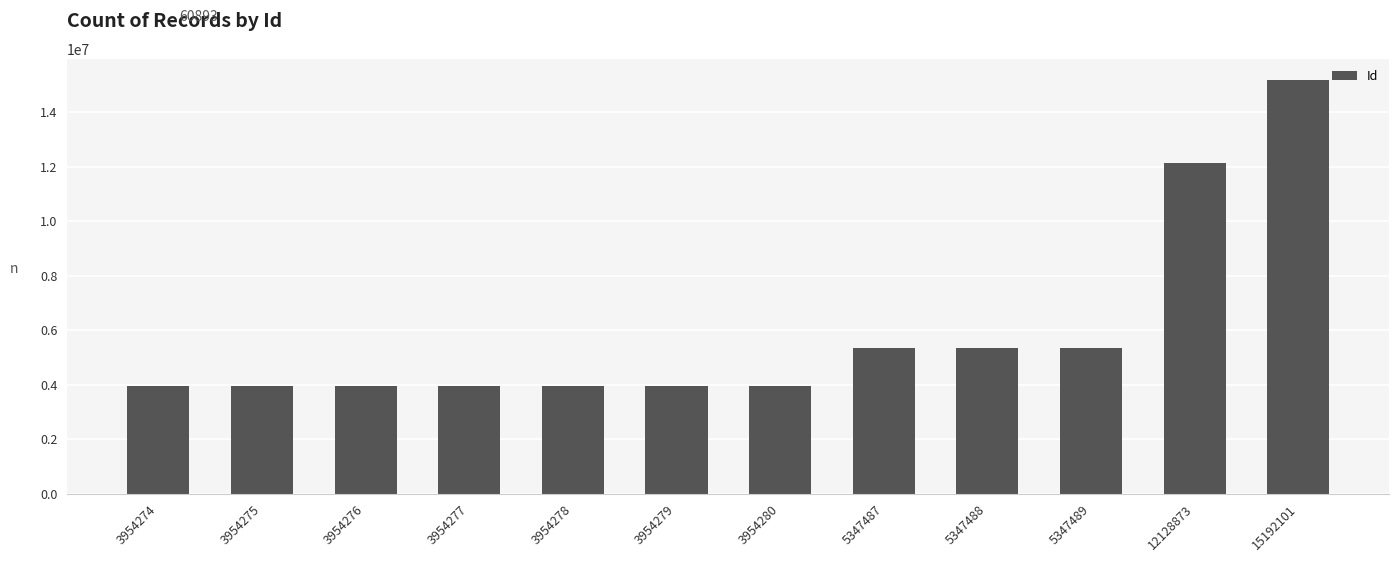

What is the sum of all values?

71043377